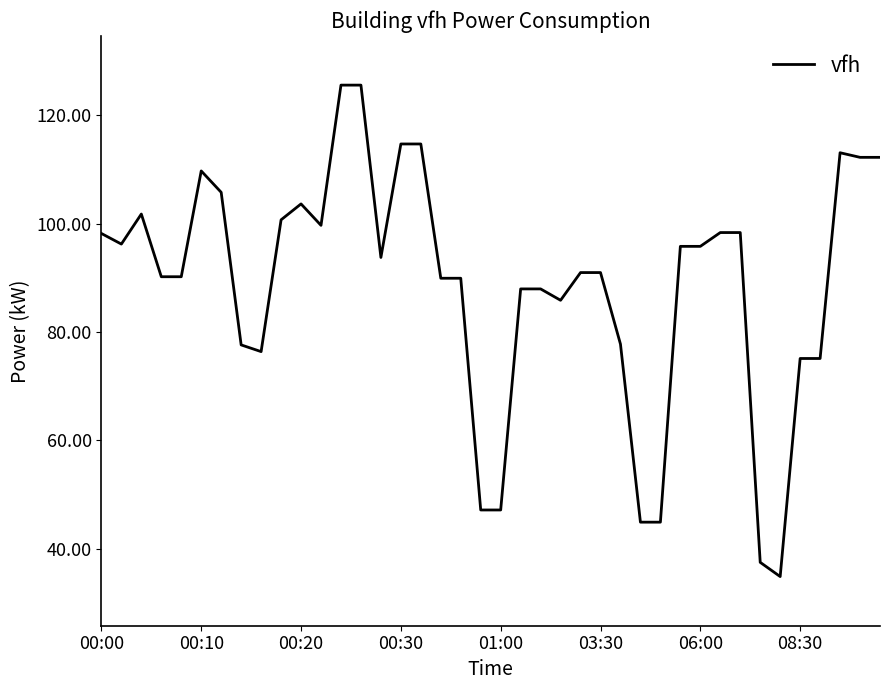

What is the maximum value shown in the chart?

125.6